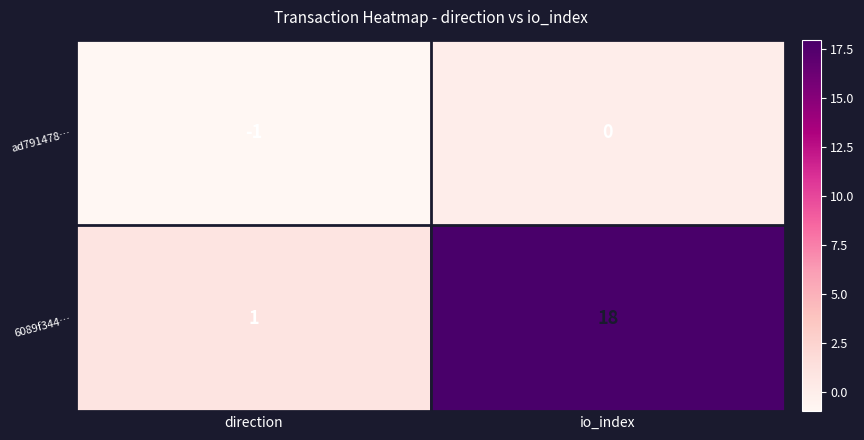

What is the total value across all series at io_index?

18